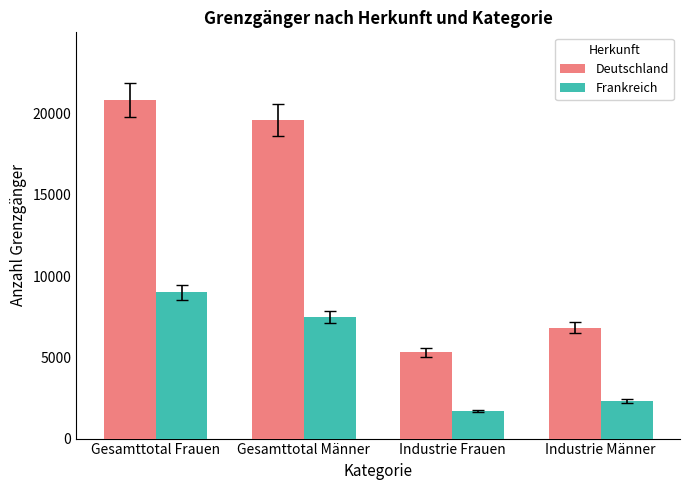

What is the sum of the Frankreich values at Industrie Frauen and Gesamttotal Männer?

9181